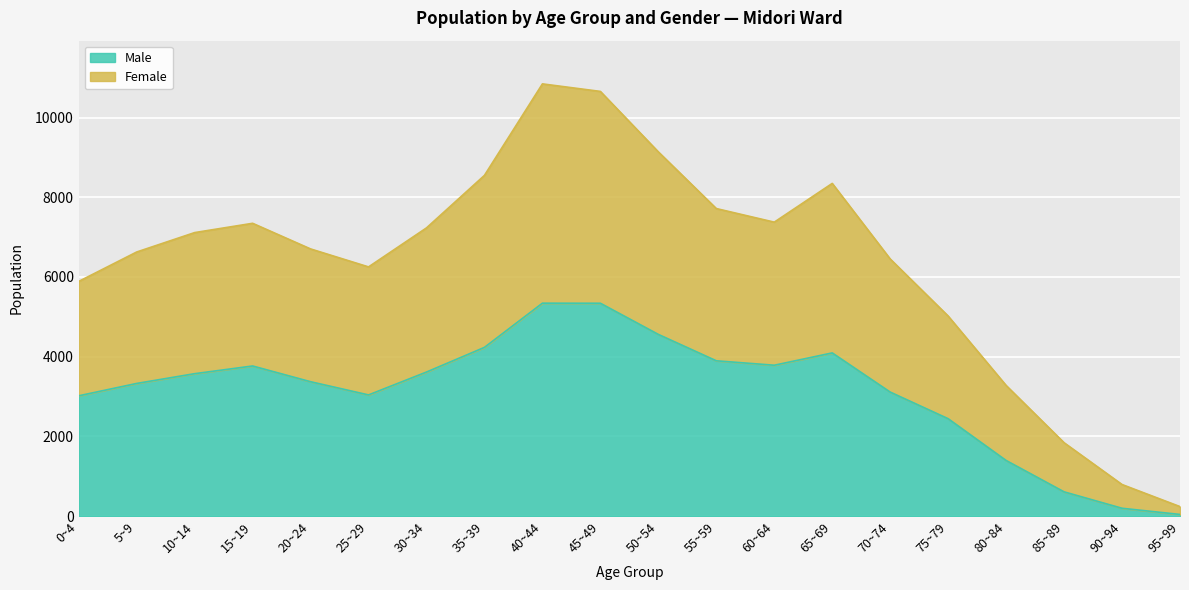

Where does the Male series first go above 3573?

15~19